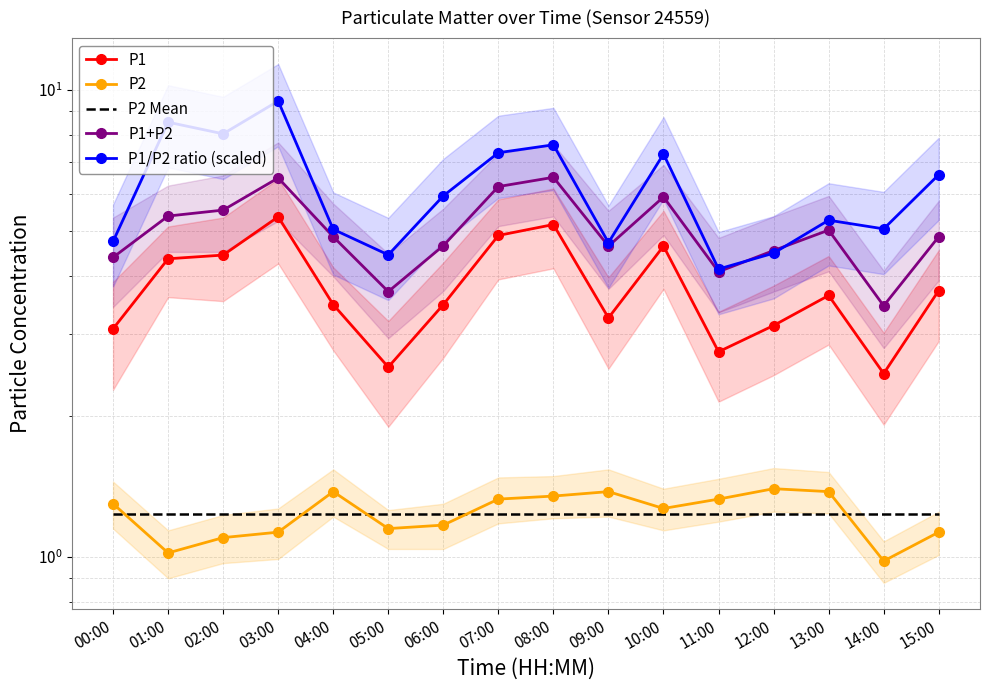

What are all the series names shown in the legend?

P1, P2, P2 Mean, P1+P2, P1/P2 ratio (scaled)